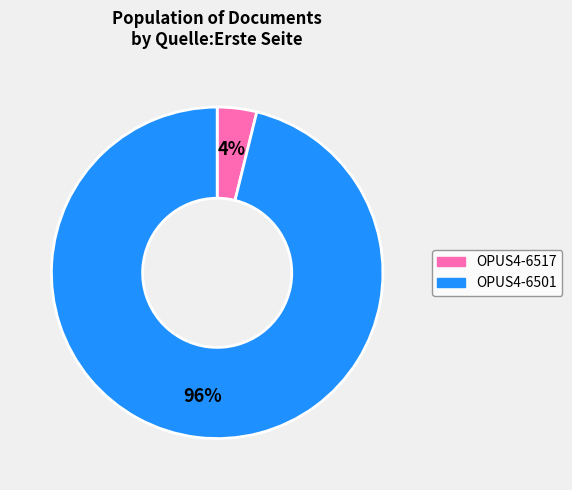

To the nearest percent, what is the combined percentage of OPUS4-6517 and OPUS4-6501?

100%